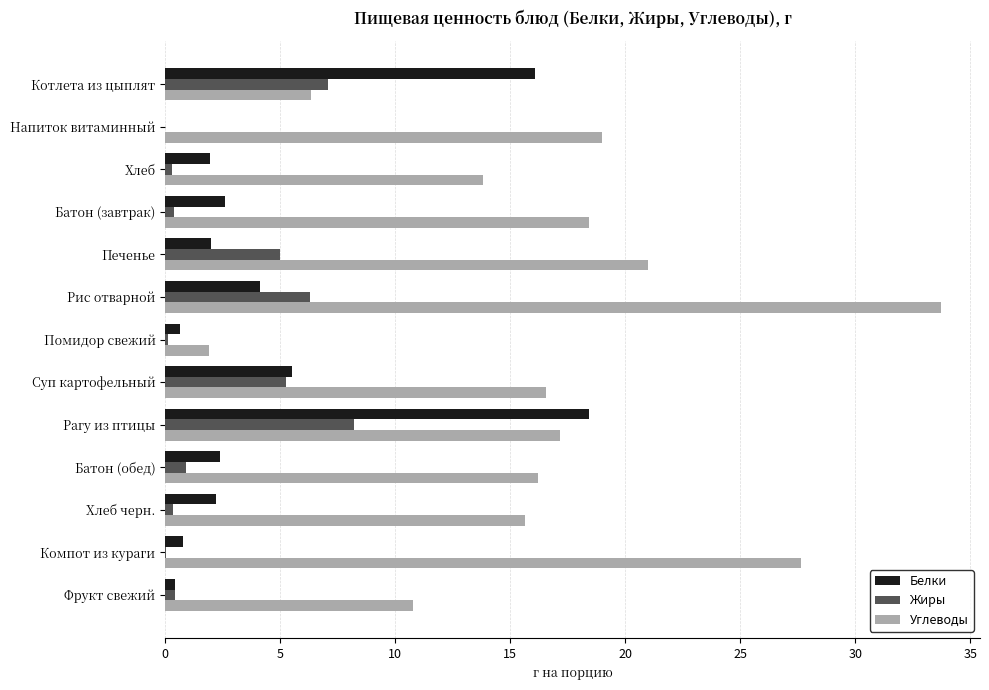

What is the highest value of the Углеводы series?

33.7